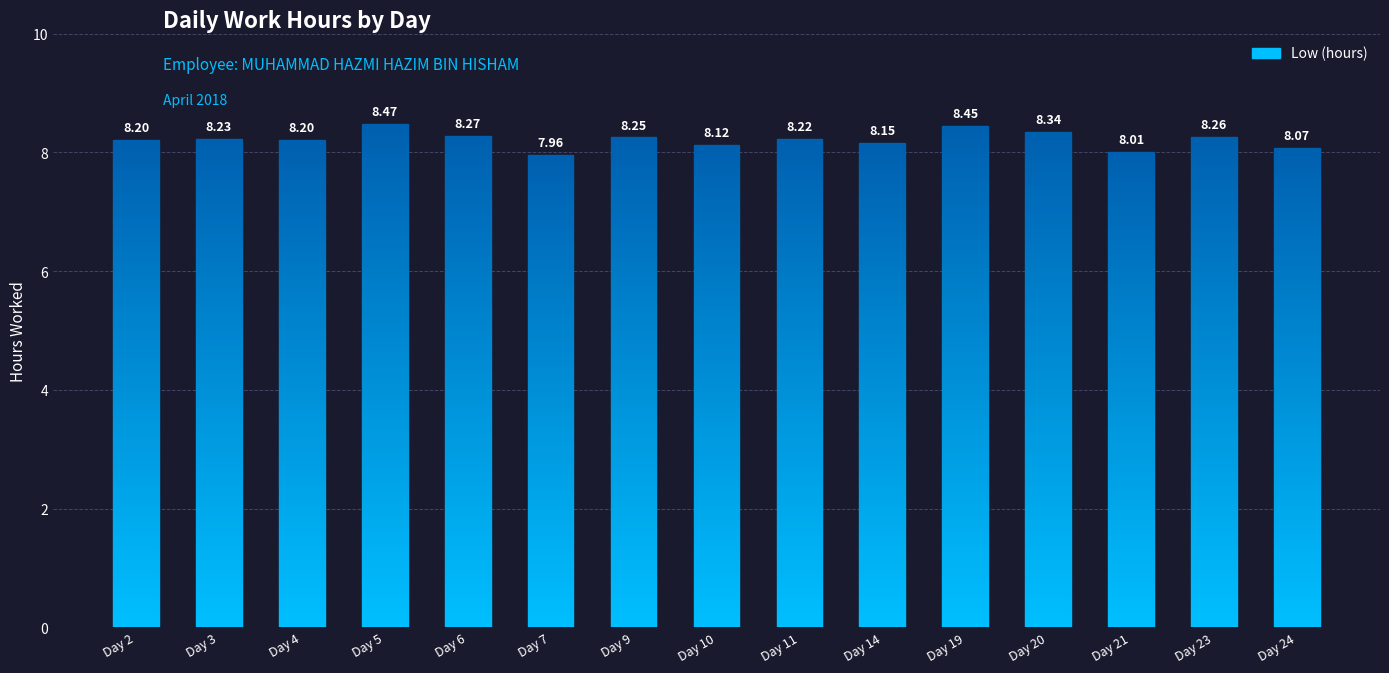

What is the difference between the maximum and second lowest values?

0.5